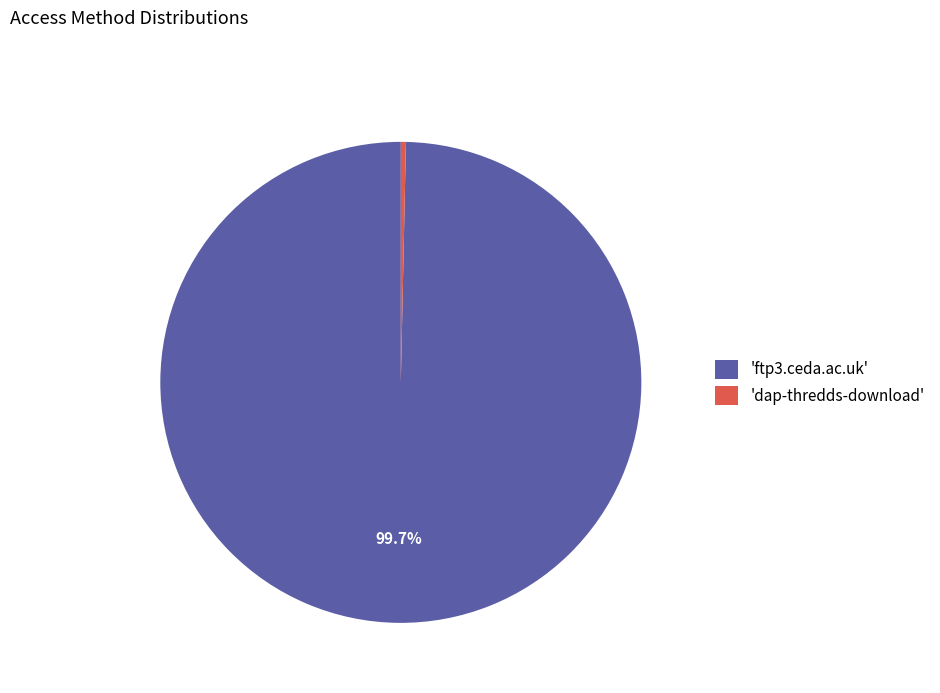

What percentage is NOT represented by 'ftp3.ceda.ac.uk'?

0.3%